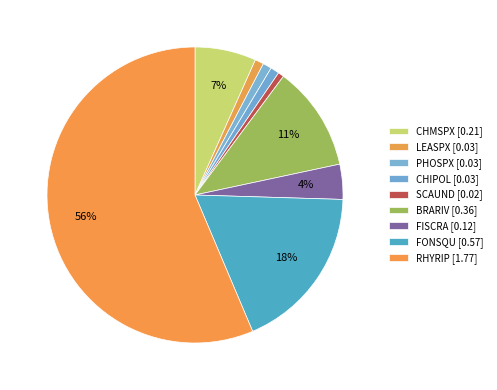

How many segments does this pie chart have?

9